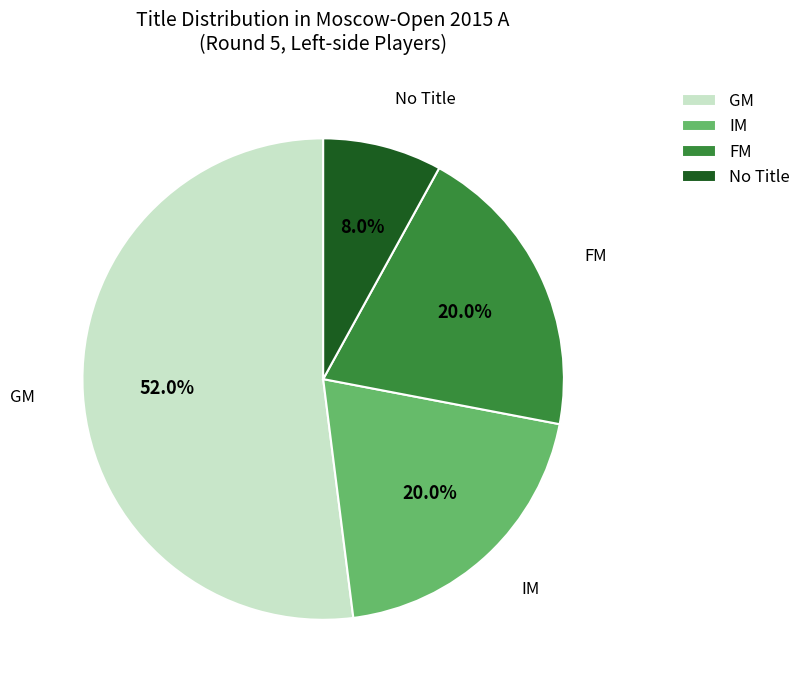

To the nearest percent, what portion does IM represent?

20%